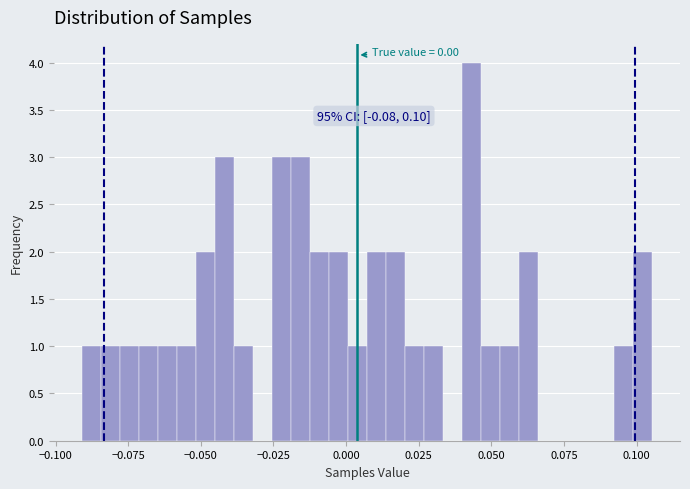

Around what value on the x-axis is the tallest bar? Give the approximate position of its centre, as read against the axis.

0.045